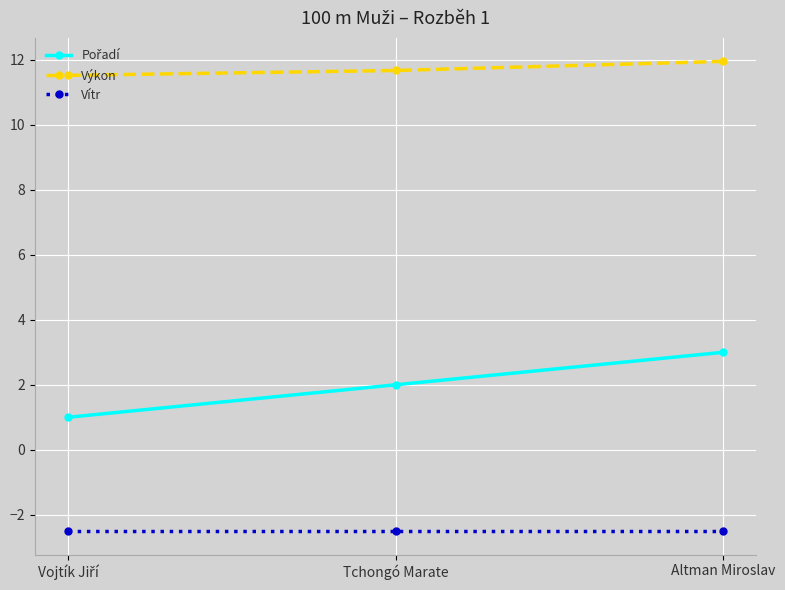

What is the approximate value of Vítr at Altman Miroslav?

-2.5